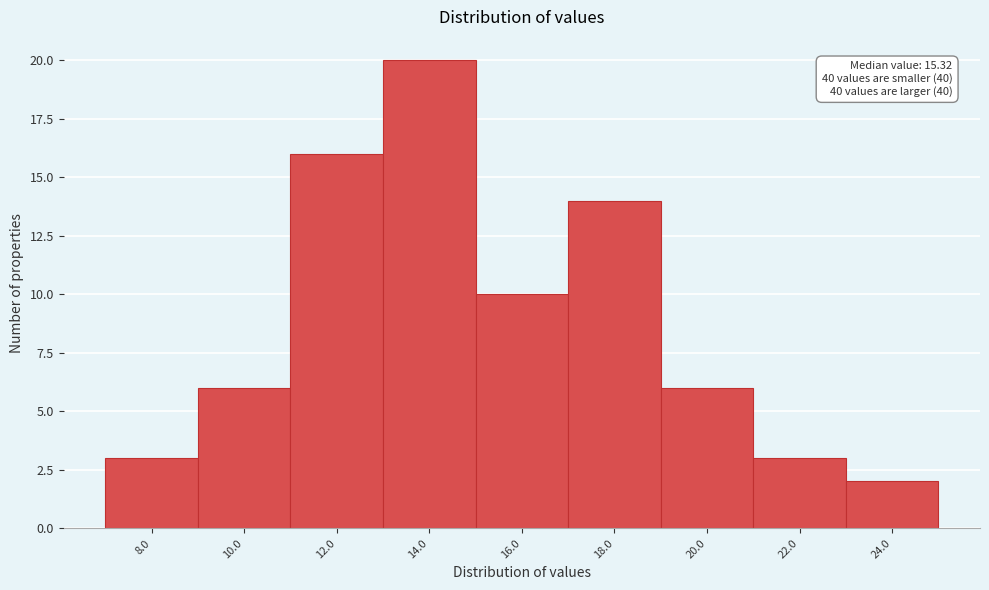

Reading right to left, extract all data points from this chart.

24.0=2	22.0=3	20.0=6	18.0=14	16.0=10	14.0=20	12.0=16	10.0=6	8.0=3